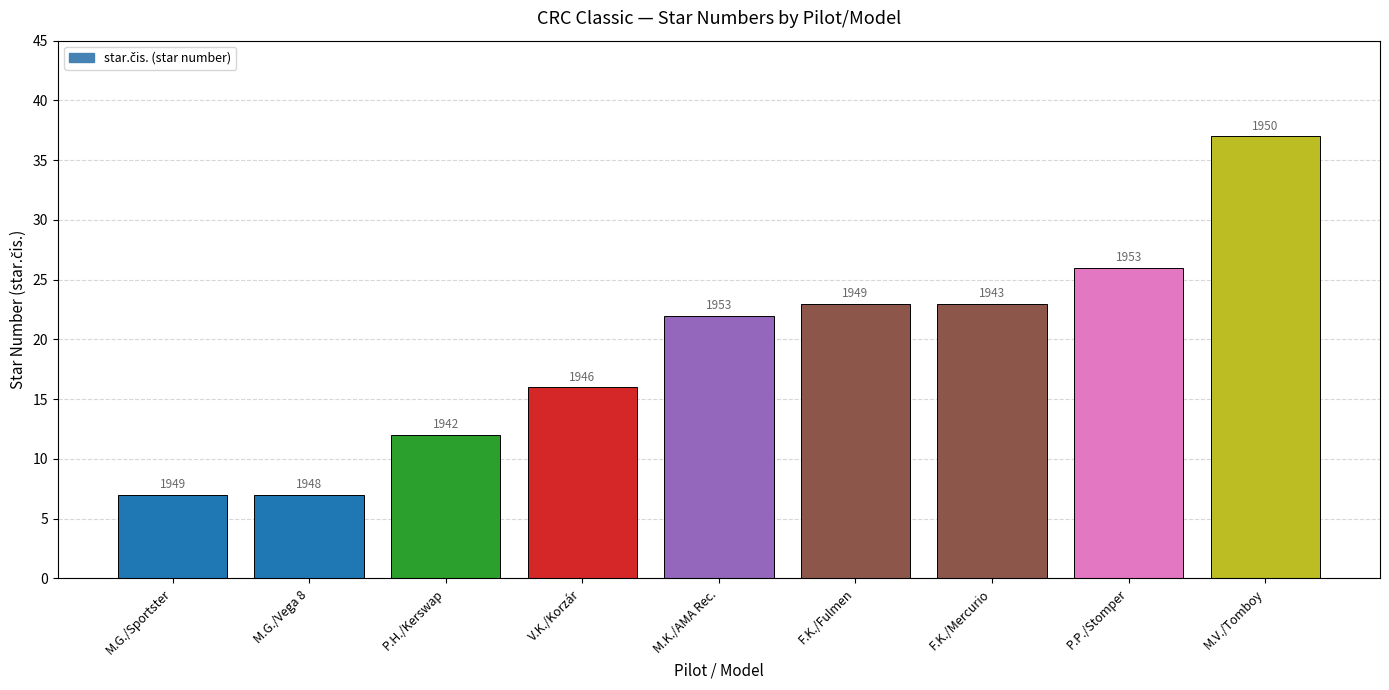

True or false: the data shows 3 at M.G./Sportster.

False